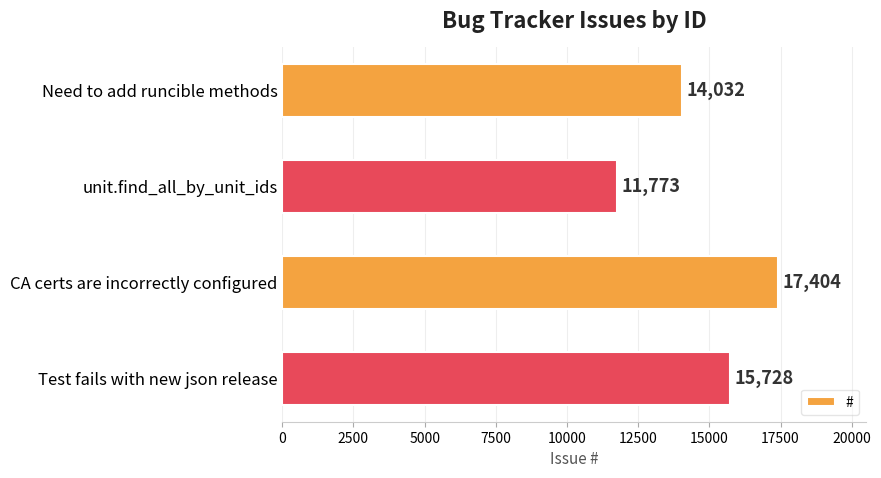

At which category does the chart reach its minimum across all series?

unit.find_all_by_unit_ids